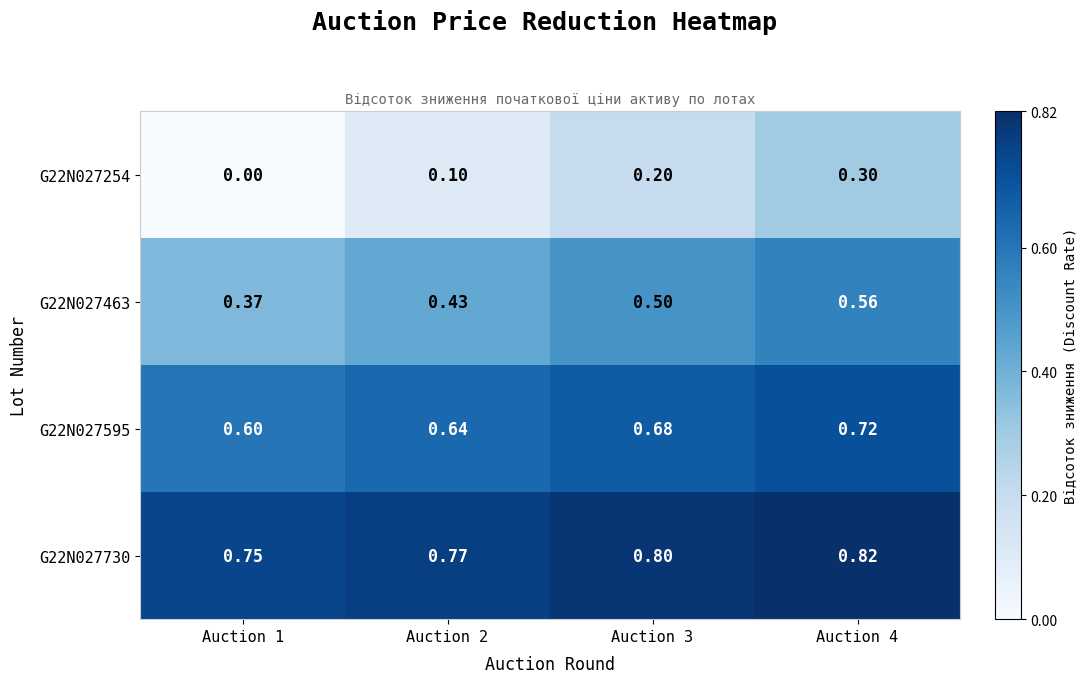

List the series in order of their overall mean, highest first.

G22N027730, G22N027595, G22N027463, G22N027254